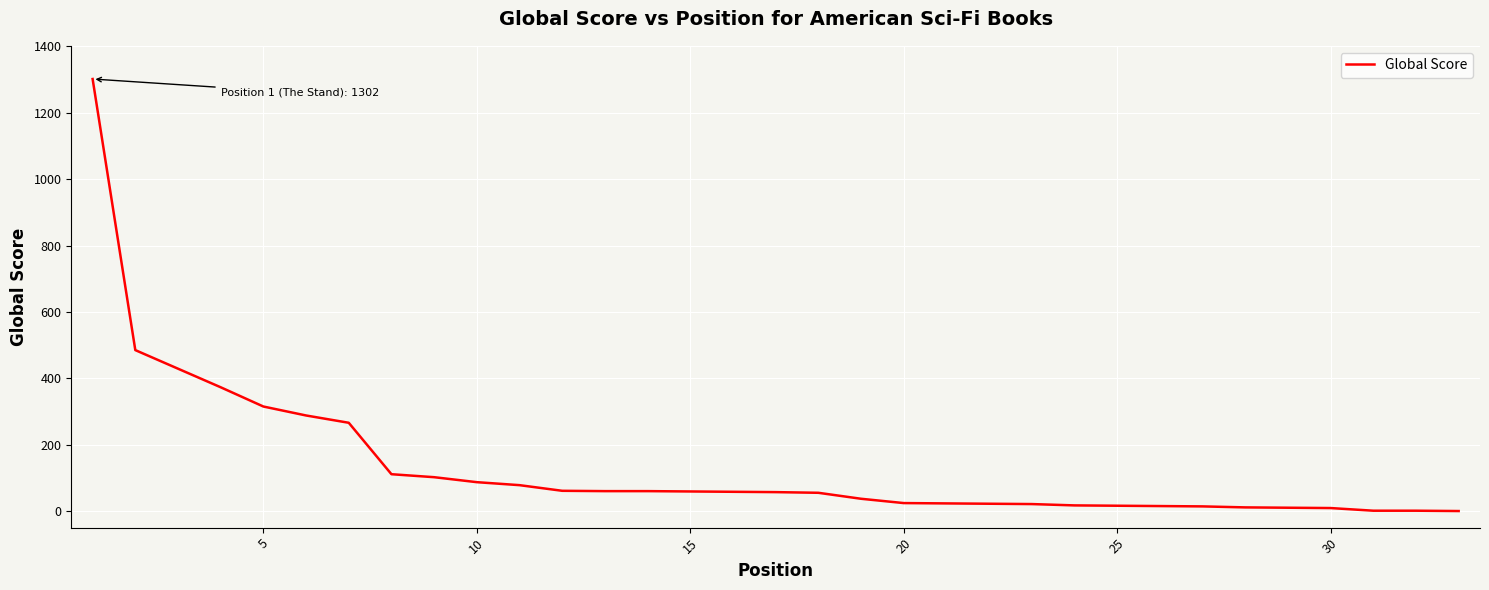

What is the greatest value displayed?

1302